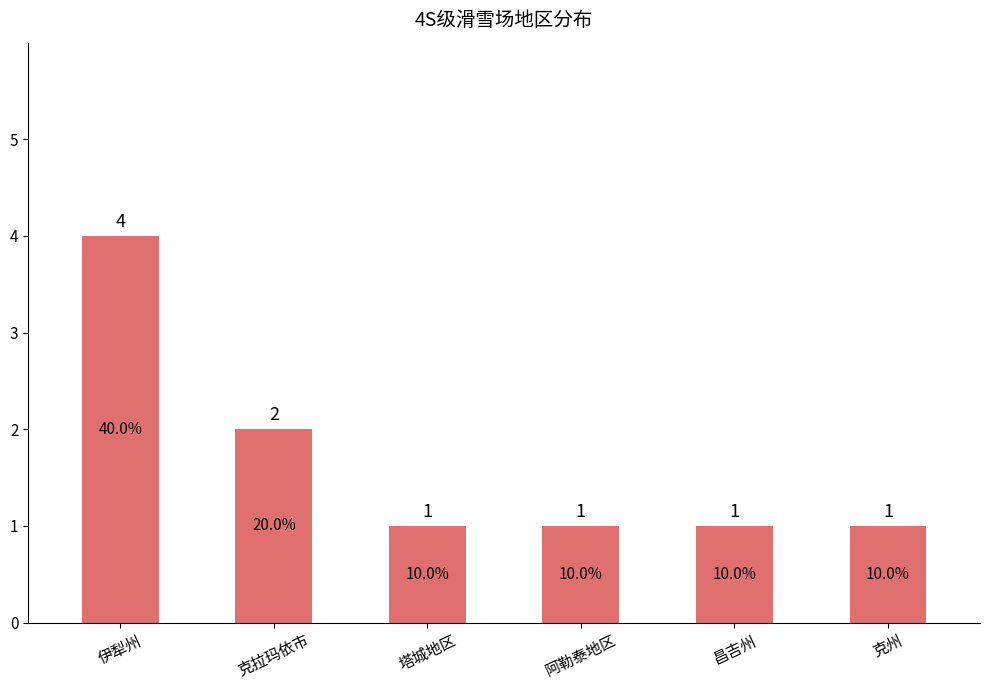

What is the maximum value shown in the chart?

4